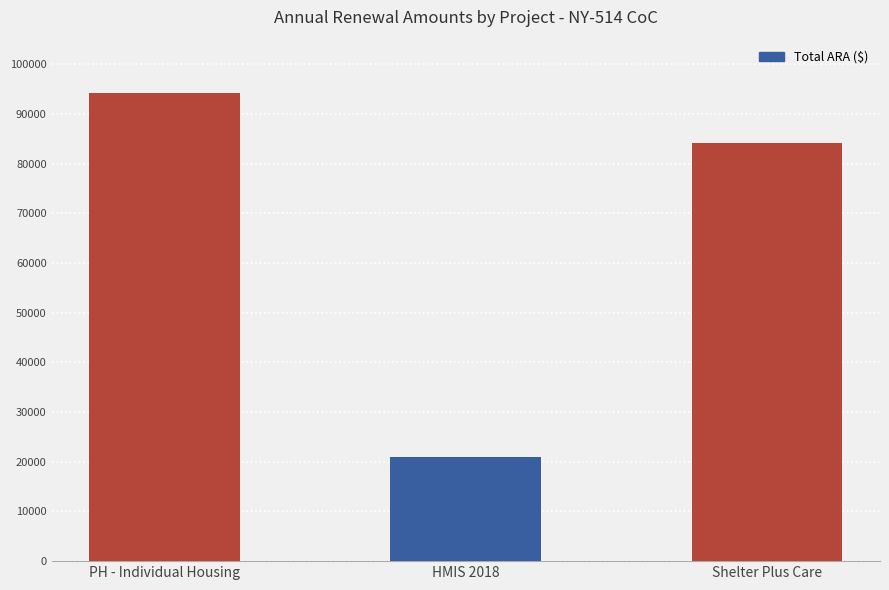

List the labels in order of value, largest first.

PH - Individual Housing, Shelter Plus Care, HMIS 2018